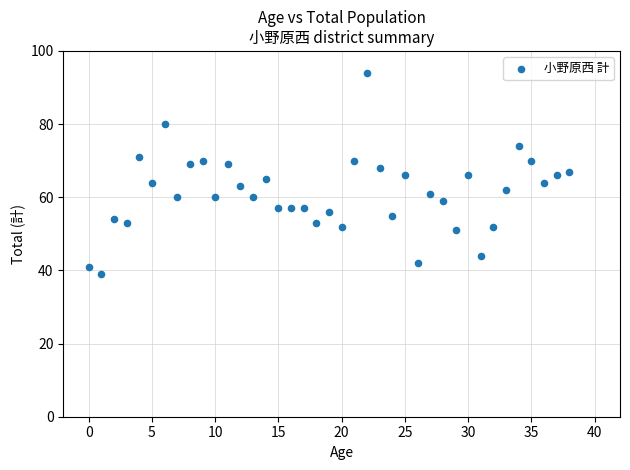

What is the range of Y values (max minus min)?

55